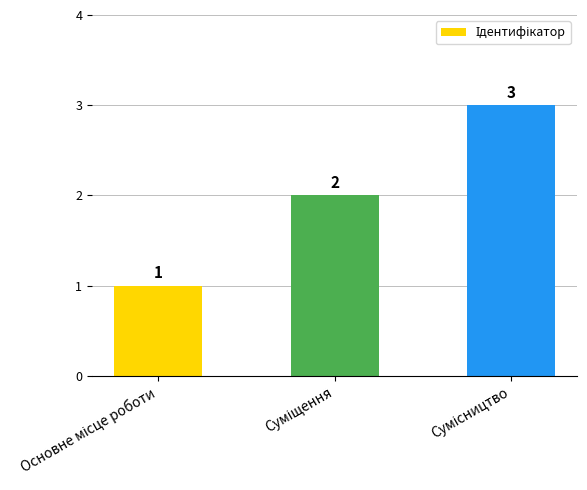

How many data points are less than 2?

1